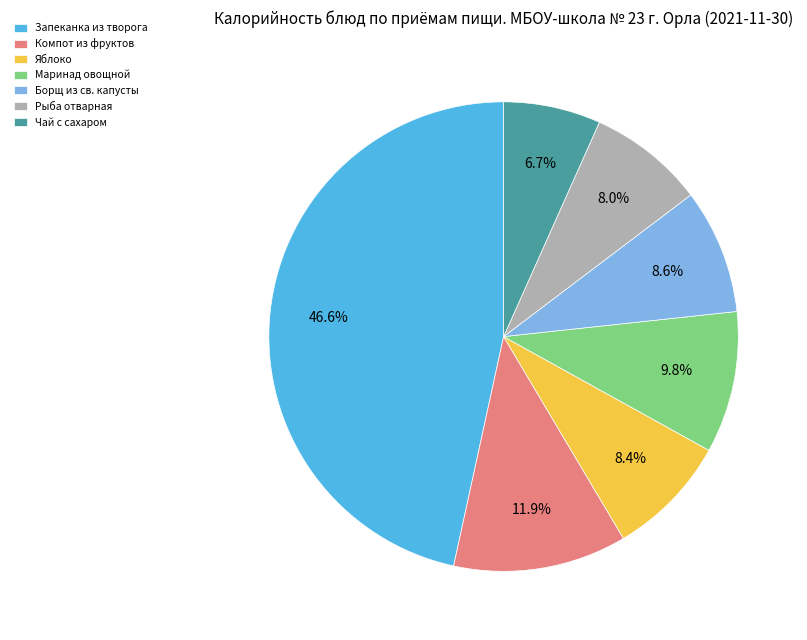

Is the sum of Запеканка из творога and Рыба отварная greater than half?

Yes